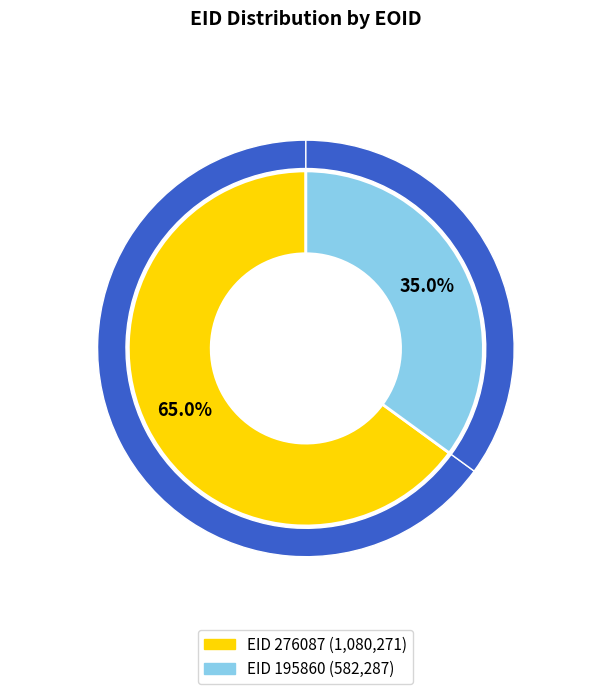

Is there any slice that represents more than half of the pie?

Yes